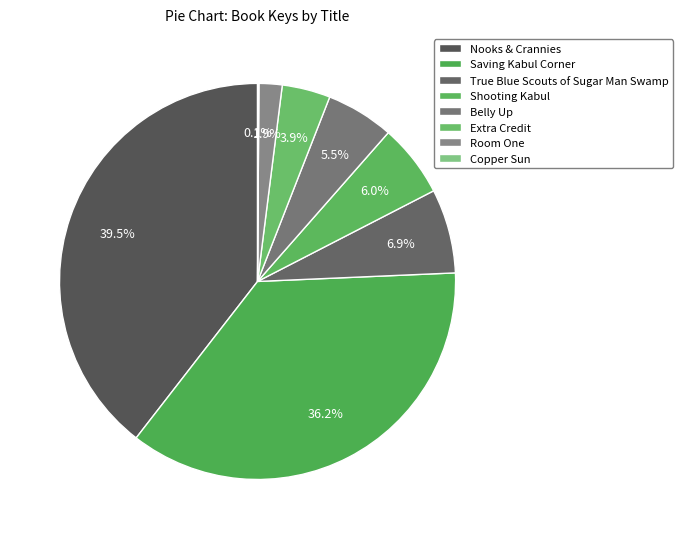

Which slice is the smallest?

Copper Sun